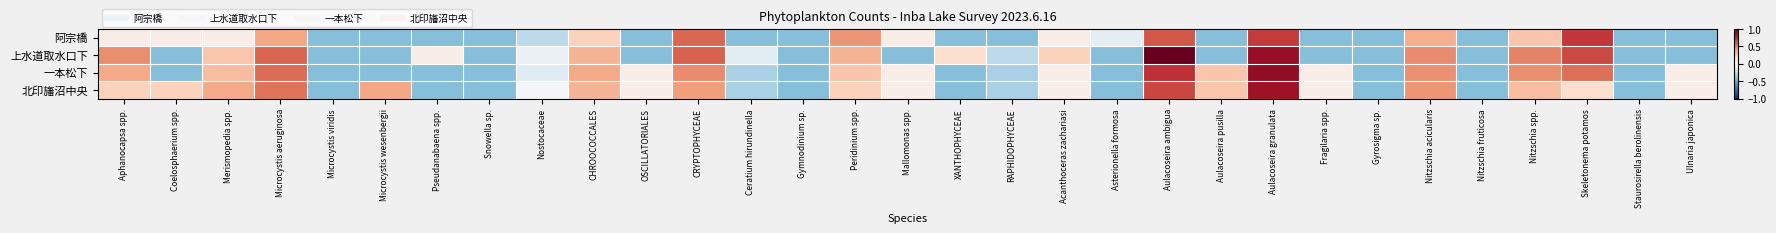

Reading left to right, what are all the values shown in this chart?

阿宗橋: Aphanocapsa spp.=0.1	Coelosphaerium spp.=0.1	Merismopedia spp.=0.1	Microcystis aeruginosa=0.4	Microcystis viridis=-0.4	Microcystis wesenbergii=-0.4	Pseudanabaena spp.=-0.4	Snowella sp.=-0.4	Nostocaceae=-0.3	CHROOCOCCALES=0.2	OSCILLATORIALES=-0.4	CRYPTOPHYCEAE=0.6	Ceratium hirundinella=-0.4	Gymnodinium sp.=-0.4	Peridinium spp.=0.4	Mallomonas spp.=0.1	XANTHOPHYCEAE=-0.4	RAPHIDOPHYCEAE=-0.4	Acanthoceras zachariasi=0.1	Asterionella formosa=-0.1	Aulacoseira ambigua=0.6	Aulacoseira pusilla=-0.4	Aulacoseira granulata=0.7	Fragilaria spp.=-0.4	Gyrosigma sp.=-0.4	Nitzschia acicularis=0.4	Nitzschia fruticosa=-0.4	Nitzschia spp.=0.3	Skeletonema potamos=0.7	Staurosirella berolinensis=-0.4	Ulnaria japonica=-0.4
上水道取水口下: Aphanocapsa spp.=0.5	Coelosphaerium spp.=-0.4	Merismopedia spp.=0.3	Microcystis aeruginosa=0.6	Microcystis viridis=-0.4	Microcystis wesenbergii=-0.4	Pseudanabaena spp.=0.1	Snowella sp.=-0.4	Nostocaceae=-0.1	CHROOCOCCALES=0.3	OSCILLATORIALES=-0.4	CRYPTOPHYCEAE=0.6	Ceratium hirundinella=-0.1	Gymnodinium sp.=-0.4	Peridinium spp.=0.3	Mallomonas spp.=-0.4	XANTHOPHYCEAE=0.2	RAPHIDOPHYCEAE=-0.3	Acanthoceras zachariasi=0.2	Asterionella formosa=-0.4	Aulacoseira ambigua=1.0	Aulacoseira pusilla=-0.4	Aulacoseira granulata=0.9	Fragilaria spp.=-0.4	Gyrosigma sp.=-0.4	Nitzschia acicularis=0.5	Nitzschia fruticosa=-0.4	Nitzschia spp.=0.5	Skeletonema potamos=0.7	Staurosirella berolinensis=-0.4	Ulnaria japonica=-0.4
一本松下: Aphanocapsa spp.=0.4	Coelosphaerium spp.=-0.4	Merismopedia spp.=0.3	Microcystis aeruginosa=0.6	Microcystis viridis=-0.4	Microcystis wesenbergii=-0.4	Pseudanabaena spp.=-0.4	Snowella sp.=-0.4	Nostocaceae=-0.1	CHROOCOCCALES=0.4	OSCILLATORIALES=0.1	CRYPTOPHYCEAE=0.5	Ceratium hirundinella=-0.3	Gymnodinium sp.=-0.4	Peridinium spp.=0.3	Mallomonas spp.=0.1	XANTHOPHYCEAE=-0.4	RAPHIDOPHYCEAE=-0.3	Acanthoceras zachariasi=0.1	Asterionella formosa=-0.4	Aulacoseira ambigua=0.7	Aulacoseira pusilla=0.3	Aulacoseira granulata=0.9	Fragilaria spp.=0.1	Gyrosigma sp.=-0.4	Nitzschia acicularis=0.5	Nitzschia fruticosa=-0.4	Nitzschia spp.=0.5	Skeletonema potamos=0.5	Staurosirella berolinensis=-0.4	Ulnaria japonica=0.1
北印旛沼中央: Aphanocapsa spp.=0.2	Coelosphaerium spp.=0.2	Merismopedia spp.=0.4	Microcystis aeruginosa=0.5	Microcystis viridis=-0.4	Microcystis wesenbergii=0.4	Pseudanabaena spp.=-0.4	Snowella sp.=-0.4	Nostocaceae=-0.0	CHROOCOCCALES=0.3	OSCILLATORIALES=0.1	CRYPTOPHYCEAE=0.4	Ceratium hirundinella=-0.3	Gymnodinium sp.=-0.4	Peridinium spp.=0.2	Mallomonas spp.=0.1	XANTHOPHYCEAE=-0.4	RAPHIDOPHYCEAE=-0.3	Acanthoceras zachariasi=0.1	Asterionella formosa=-0.4	Aulacoseira ambigua=0.7	Aulacoseira pusilla=0.3	Aulacoseira granulata=0.9	Fragilaria spp.=0.1	Gyrosigma sp.=-0.4	Nitzschia acicularis=0.4	Nitzschia fruticosa=-0.4	Nitzschia spp.=0.3	Skeletonema potamos=0.2	Staurosirella berolinensis=-0.4	Ulnaria japonica=0.1